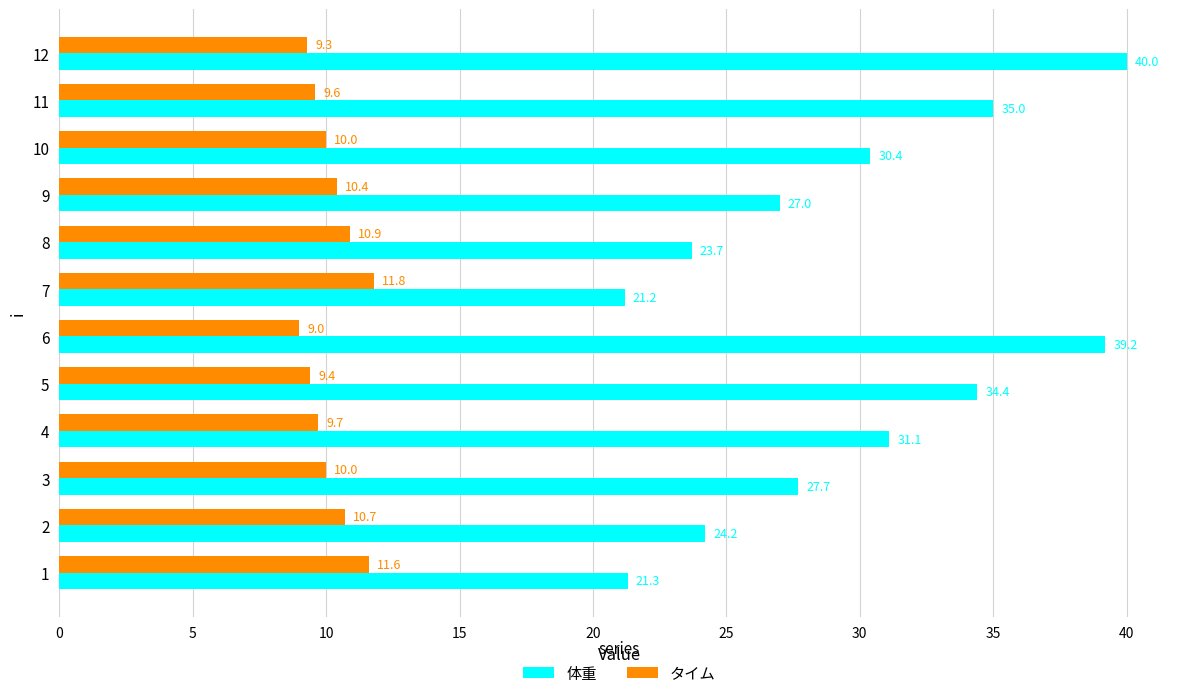

What is the approximate value of 体重 at 11?

35.0